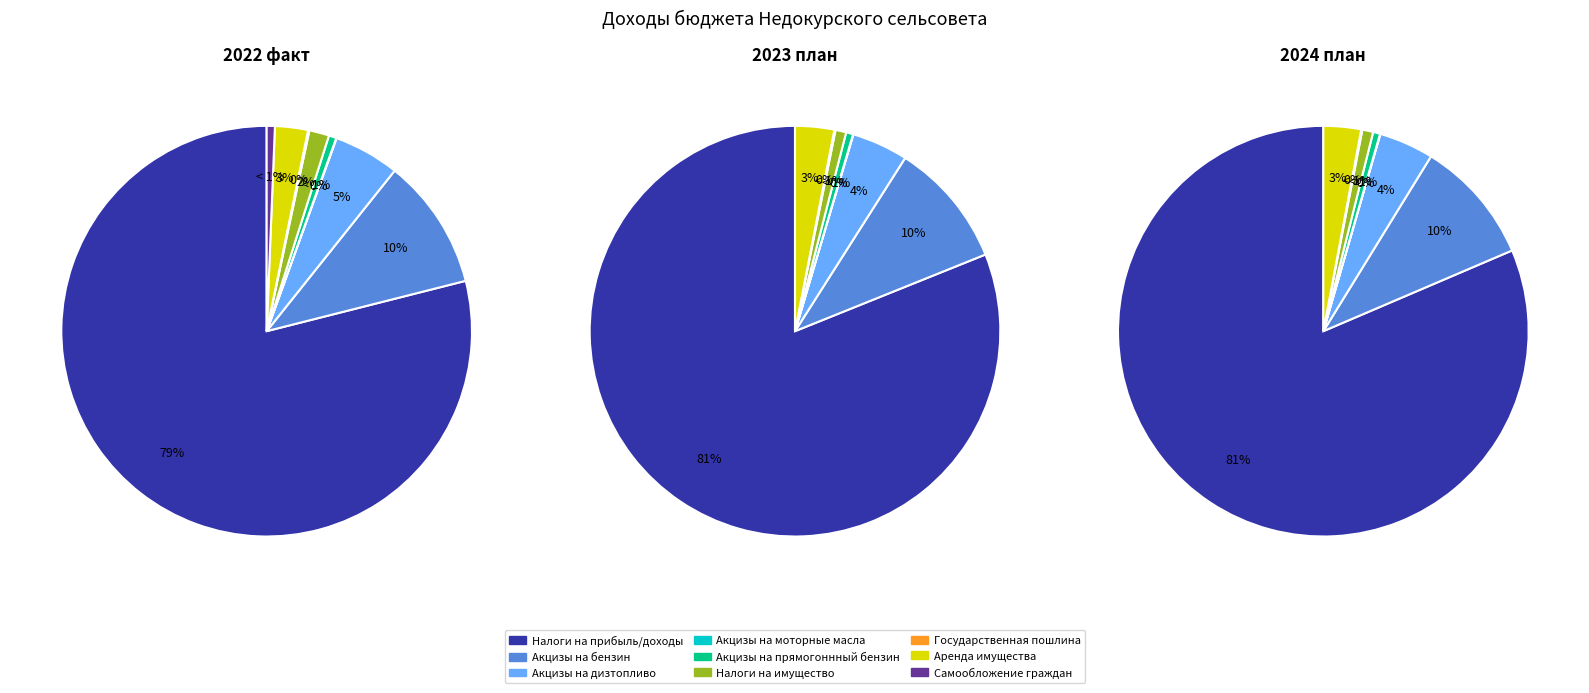

To the nearest percent, what is the average slice percentage?

12%